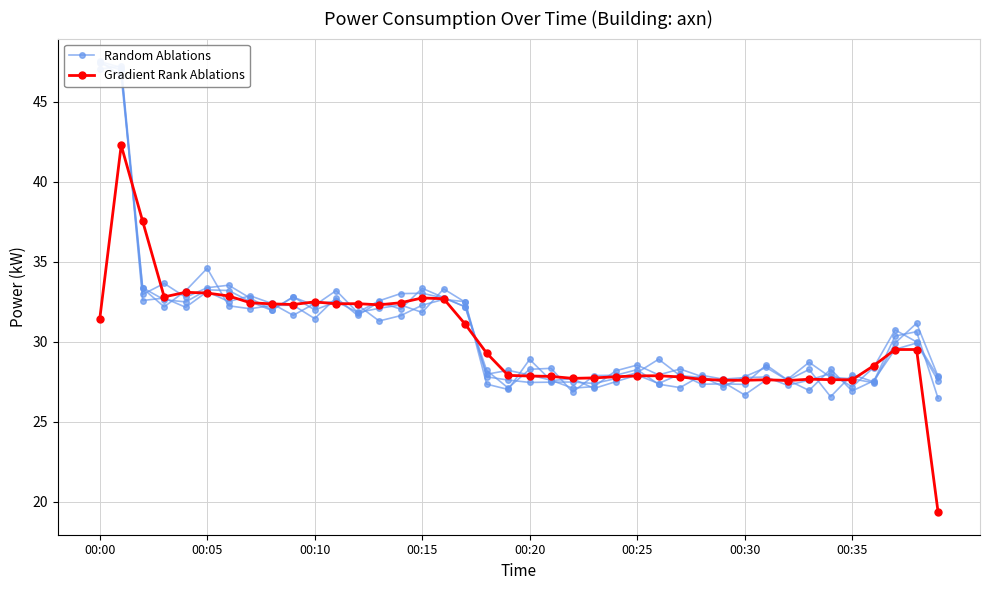

True or false: Random Ablations and Gradient Rank Ablations intersect in this chart.

True